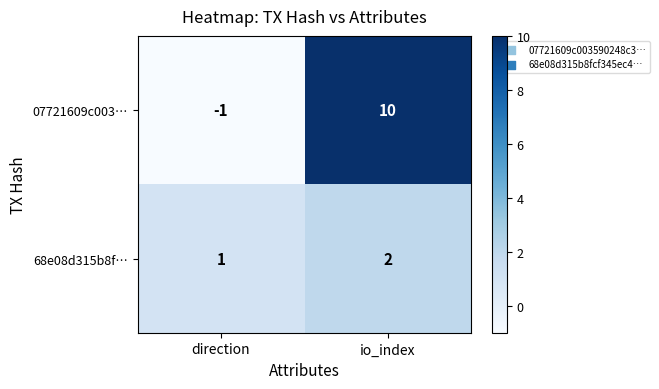

Rank the series by their maximum value, from highest to lowest.

07721609c003…, 68e08d315b8f…